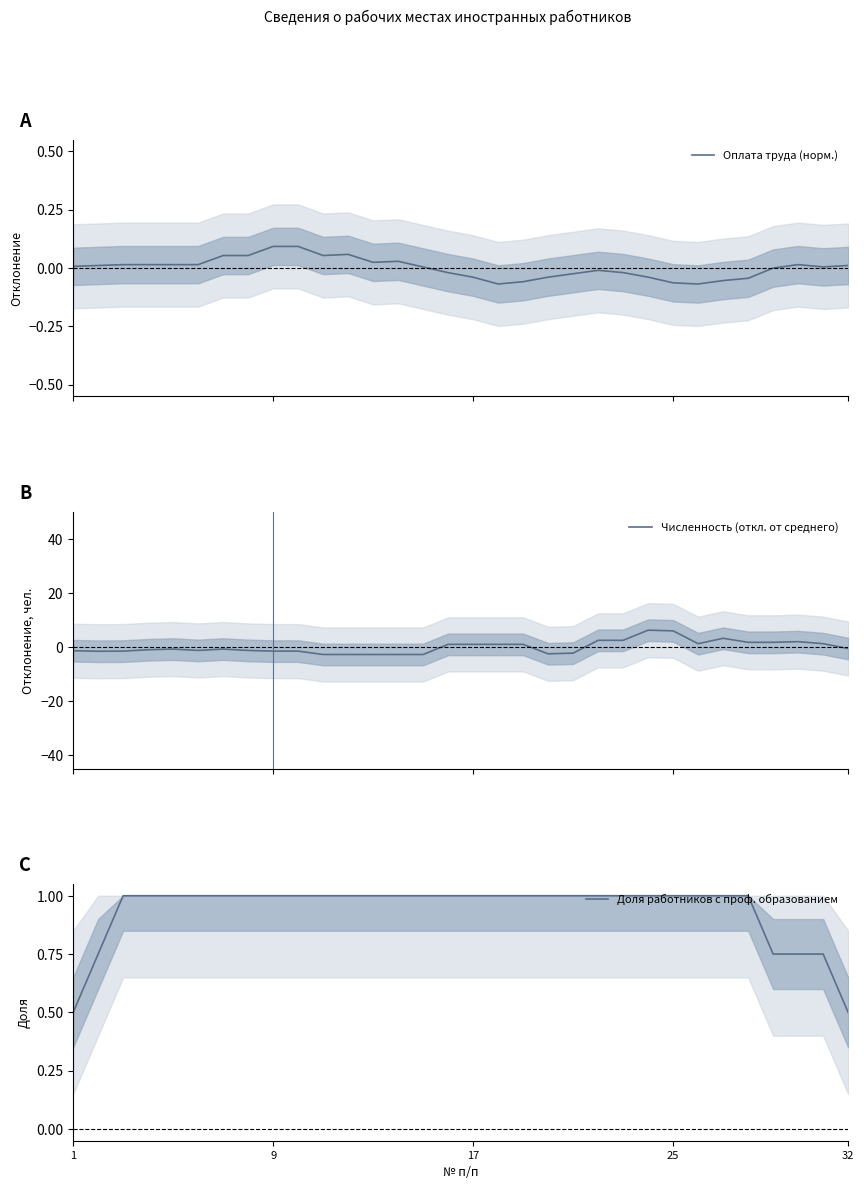

What is the highest value of the Численность (откл. от среднего) series?

6.2